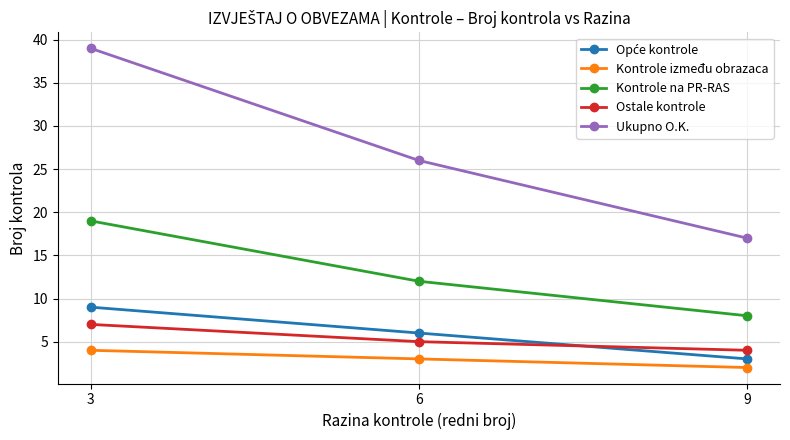

At which label does Ukupno O.K. reach its minimum?

9